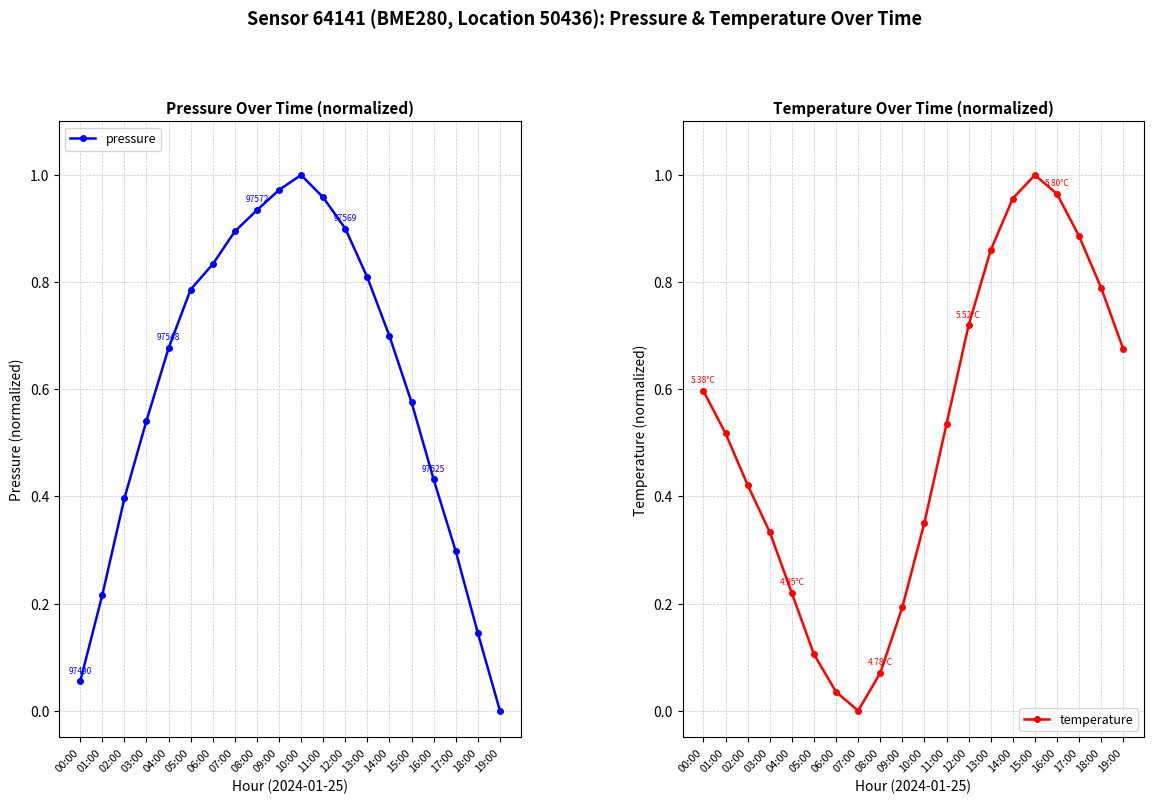

Reading right to left, extract all data points from this chart.

pressure: 0.0	0.1	0.3	0.4	0.6	0.7	0.8	0.9	1.0	1.0	1.0	0.9	0.9	0.8	0.8	0.7	0.5	0.4	0.2	0.1
temperature: 0.7	0.8	0.9	1.0	1.0	1.0	0.9	0.7	0.5	0.4	0.2	0.1	0.0	0.0	0.1	0.2	0.3	0.4	0.5	0.6